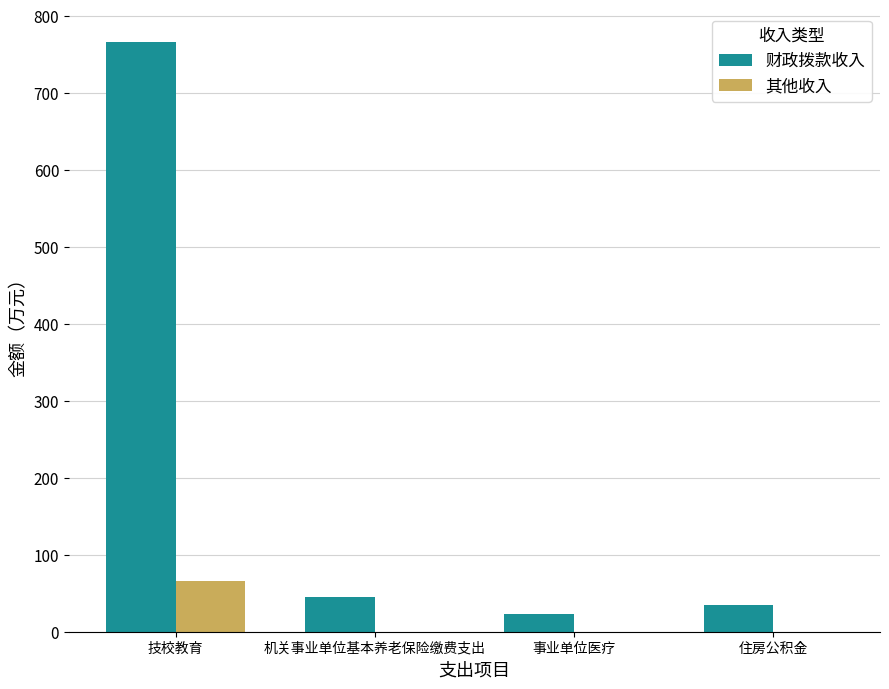

What is the sum of the 财政拨款收入 values at 事业单位医疗 and 住房公积金?

57.4